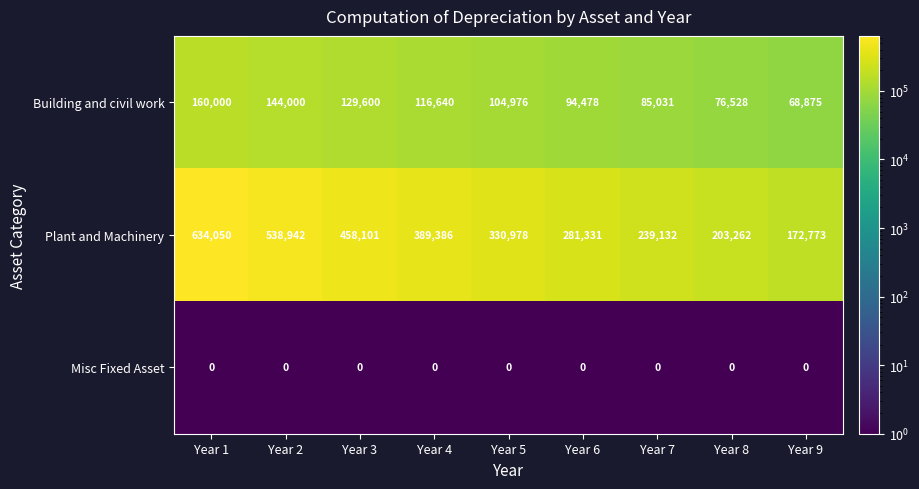

Which series has the largest range (max minus min)?

Plant and Machinery